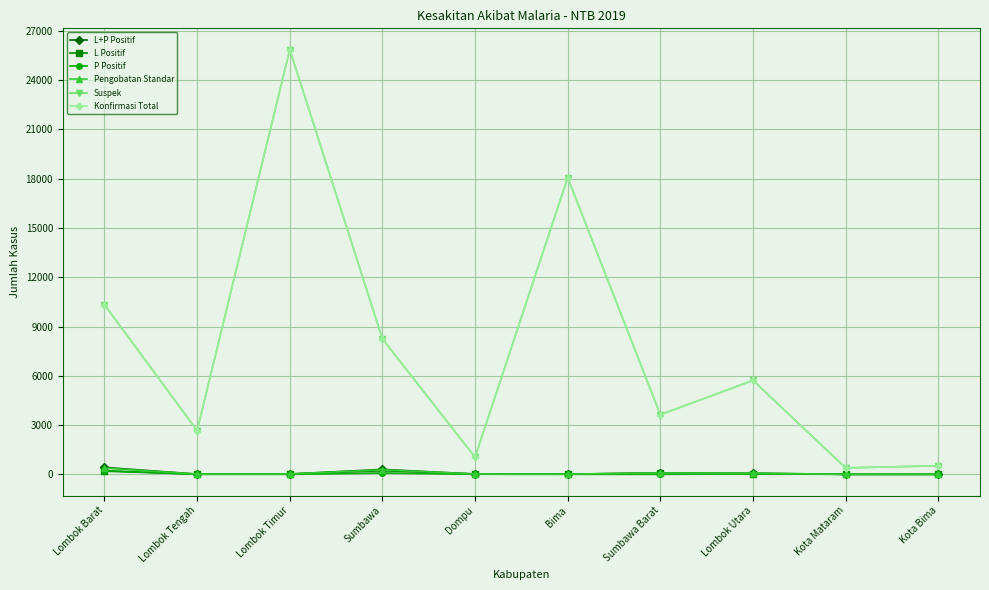

At how many categories does at least one series exceed 24210?

1